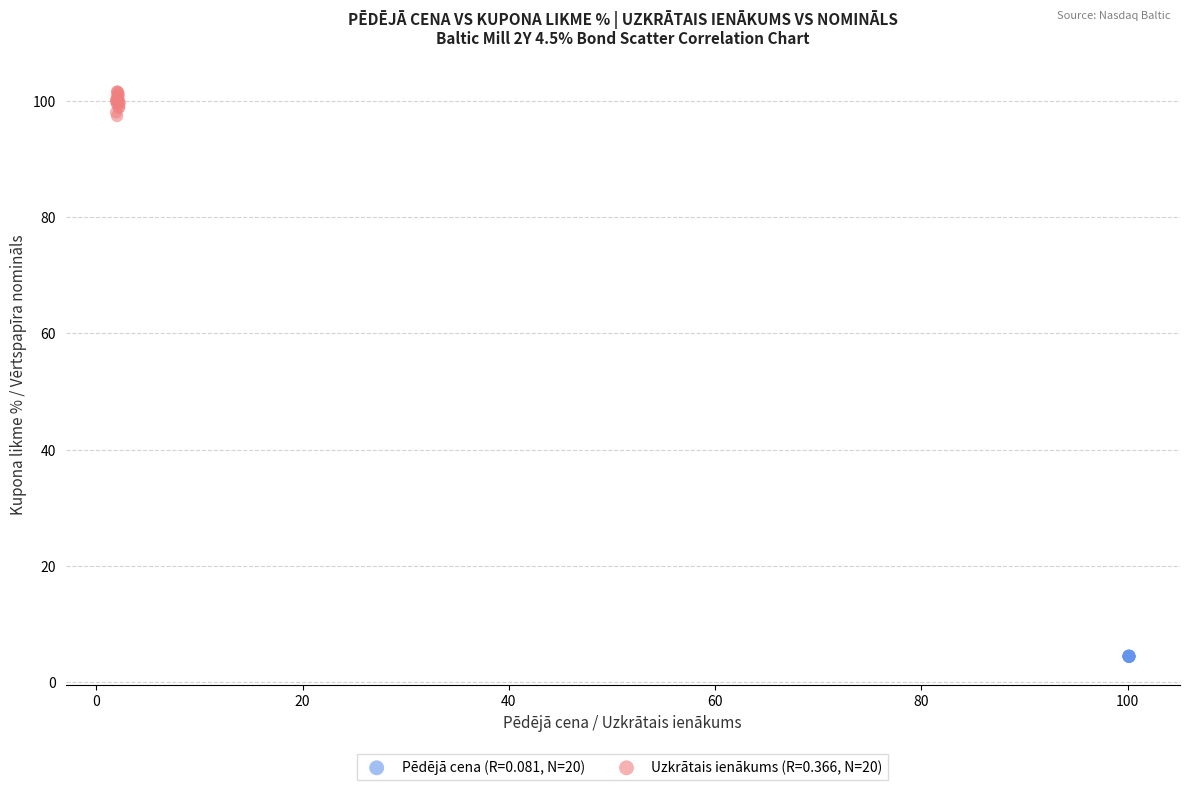

Which series has the widest spread of Y values?

Uzkrātais ienākums (R=0.366, N=20)